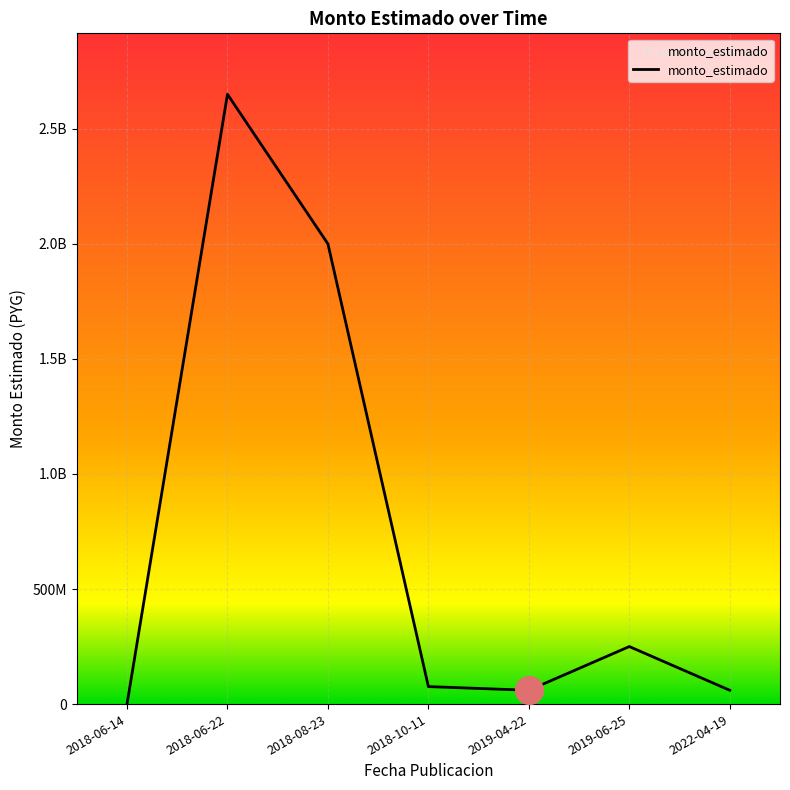

Between 2022-04-19 and 2019-04-22, which is larger?

2022-04-19